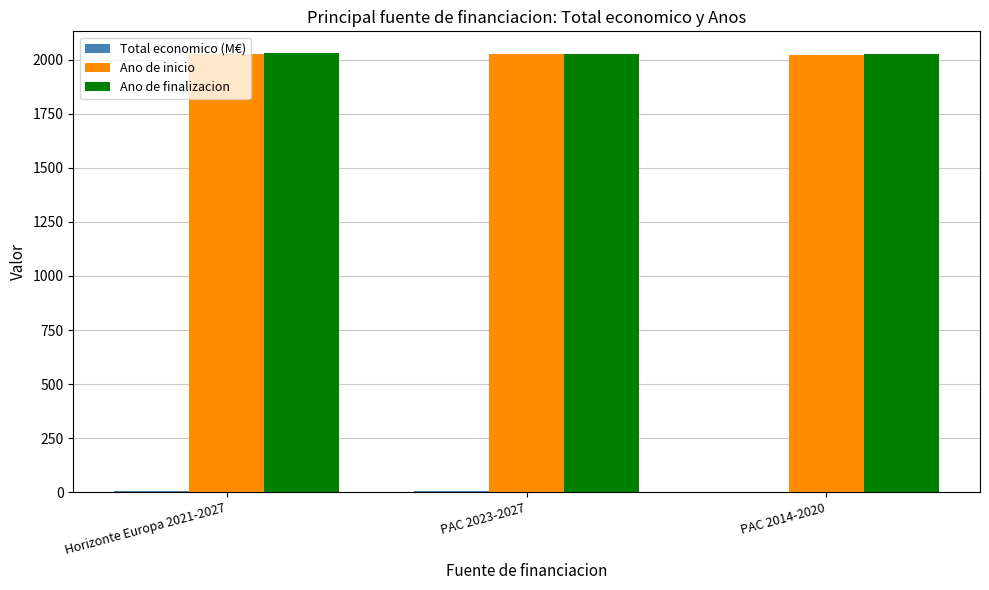

True or false: Ano de inicio has a value of 804.6 at Horizonte Europa 2021-2027.

False